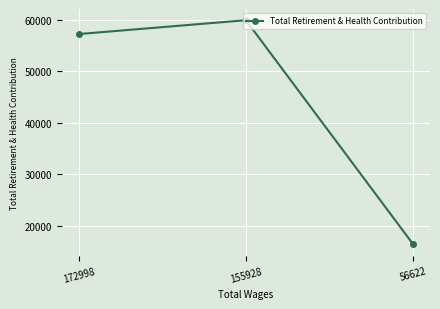

What is the change in value from 172998 to 155928?

+2694